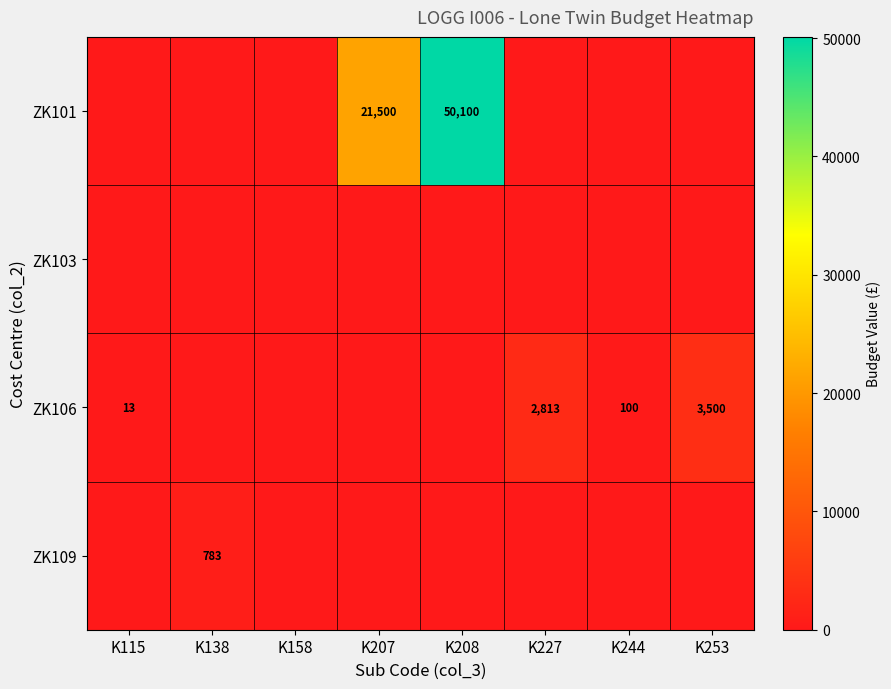

At how many categories does at least one series exceed 16320?

2